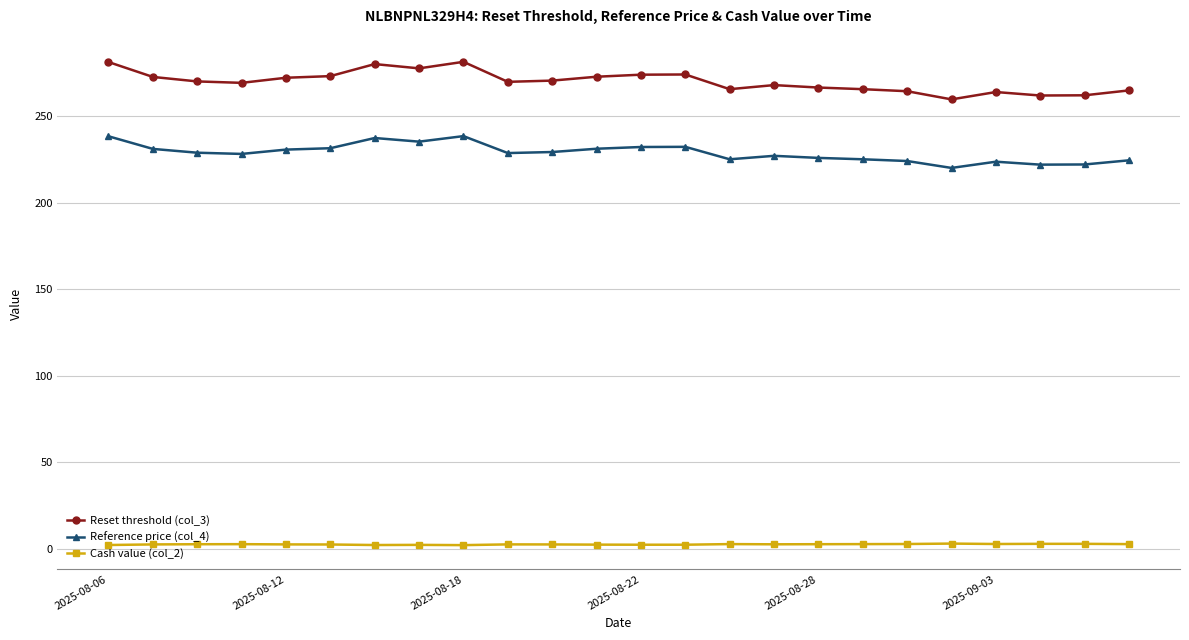

At how many categories does at least one series exceed 231?

24